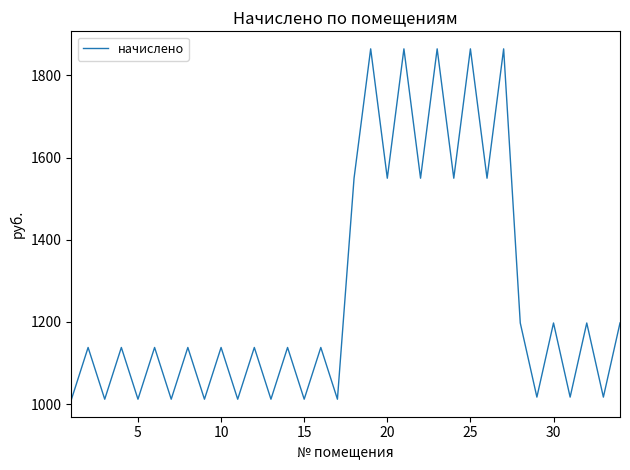

What is the maximum value shown in the chart?

1864.3